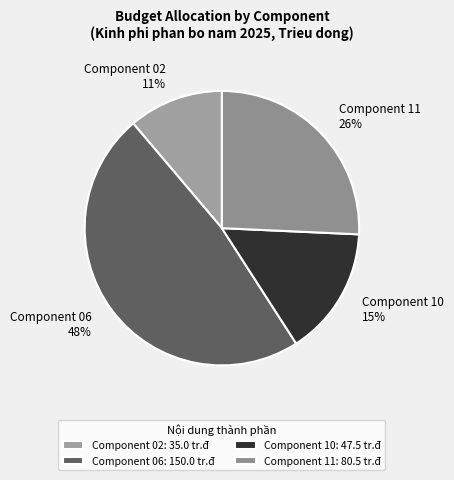

Do Component 06 and Component 10 together represent more than half of the pie?

Yes